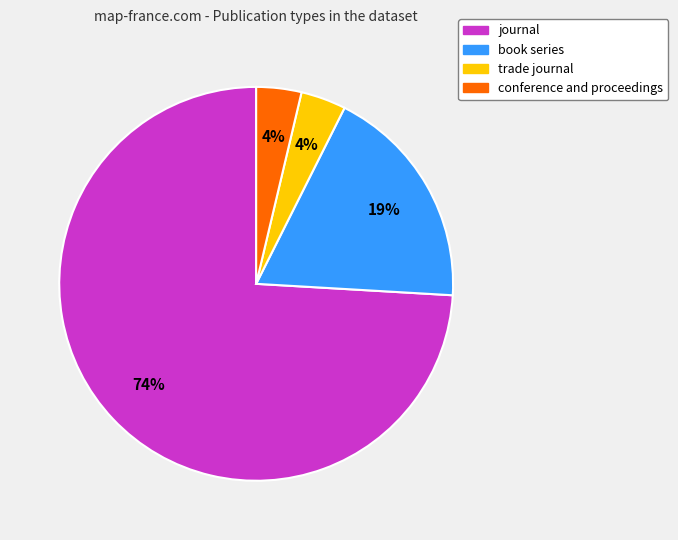

How many segments does this pie chart have?

4